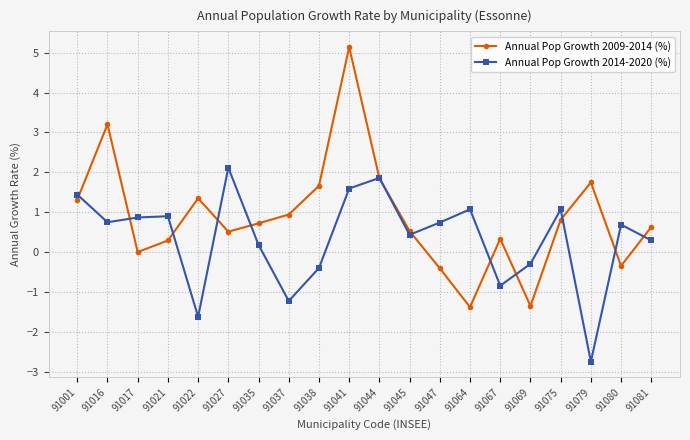

At which category is the sum across all series the highest?

91041